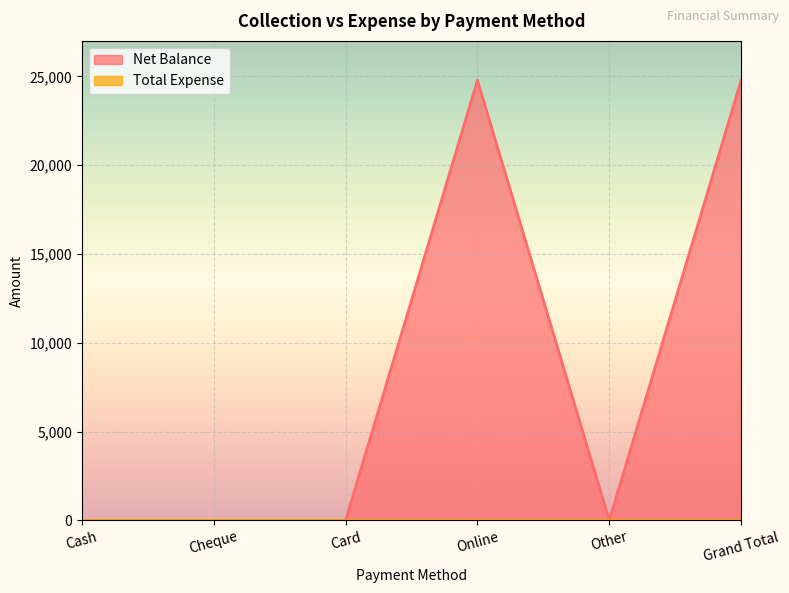

What is the label of the 2nd point from the right?

Other